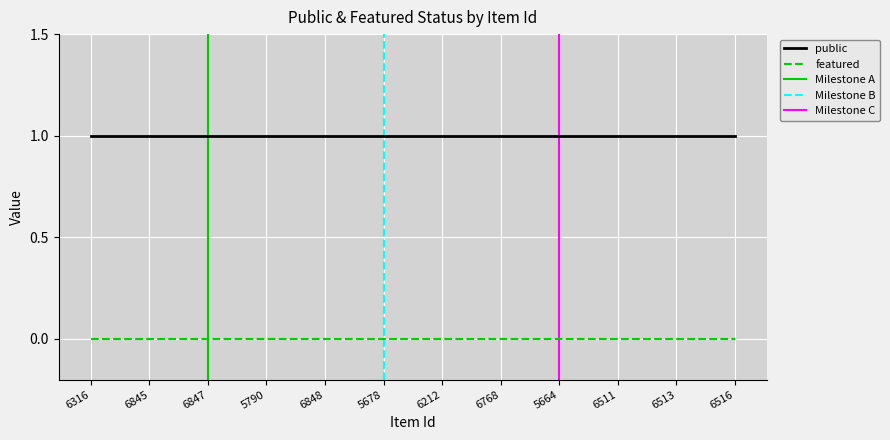

True or false: featured and public cross at least once.

False